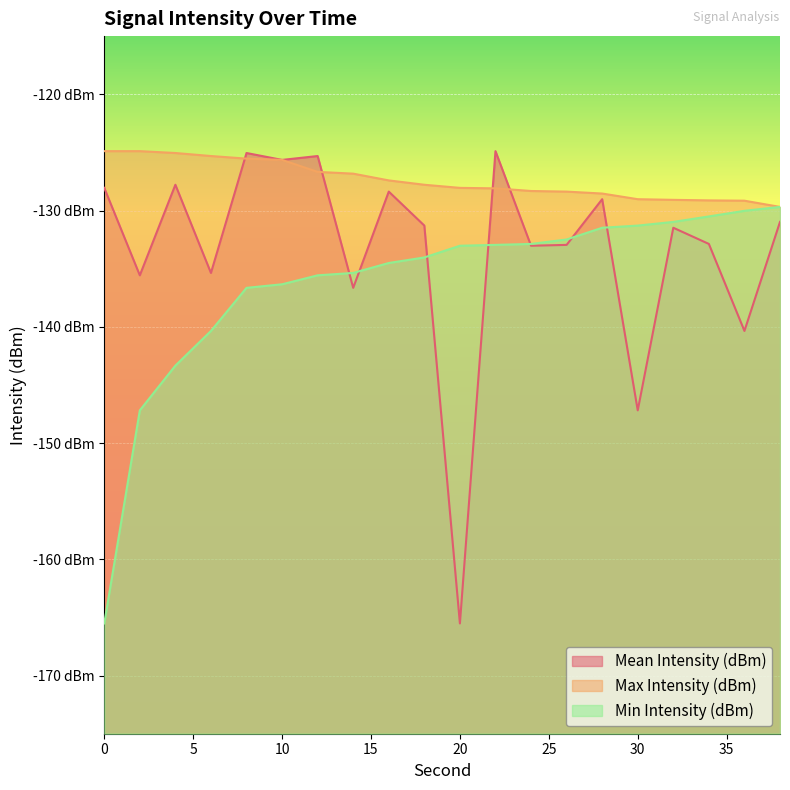

List the series in order of their peak value, lowest first.

Min Intensity (dBm), Mean Intensity (dBm), Max Intensity (dBm)